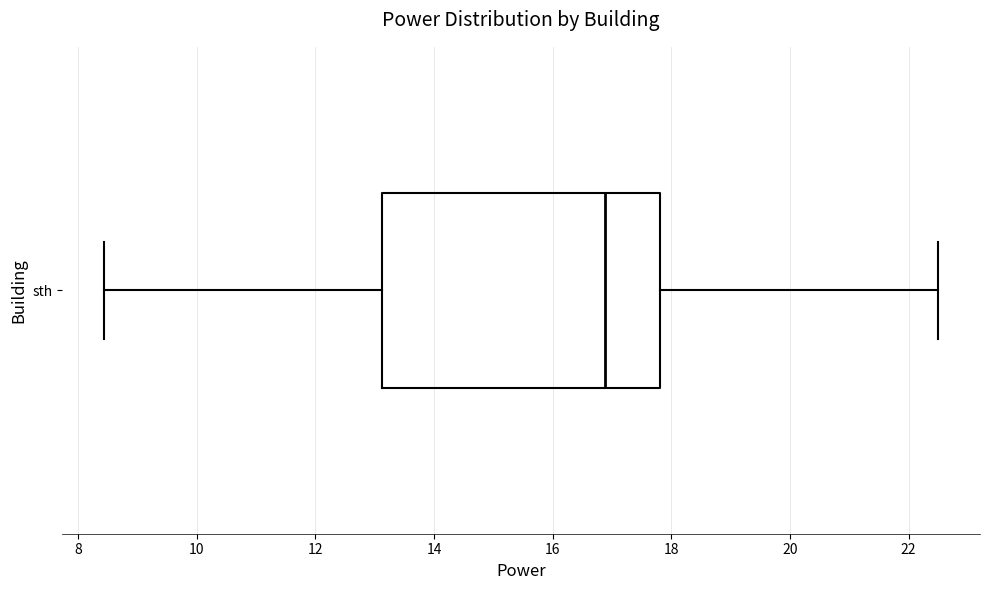

Transcribe this box plot: give where the median line is, the range the box spans, and where the two whiskers end, as read against the x-axis. The values are not printed on the chart, so give them approximately, as read against the axis.

median 16.8, box 13.2 to 17.8, whiskers 8.4 to 22.6